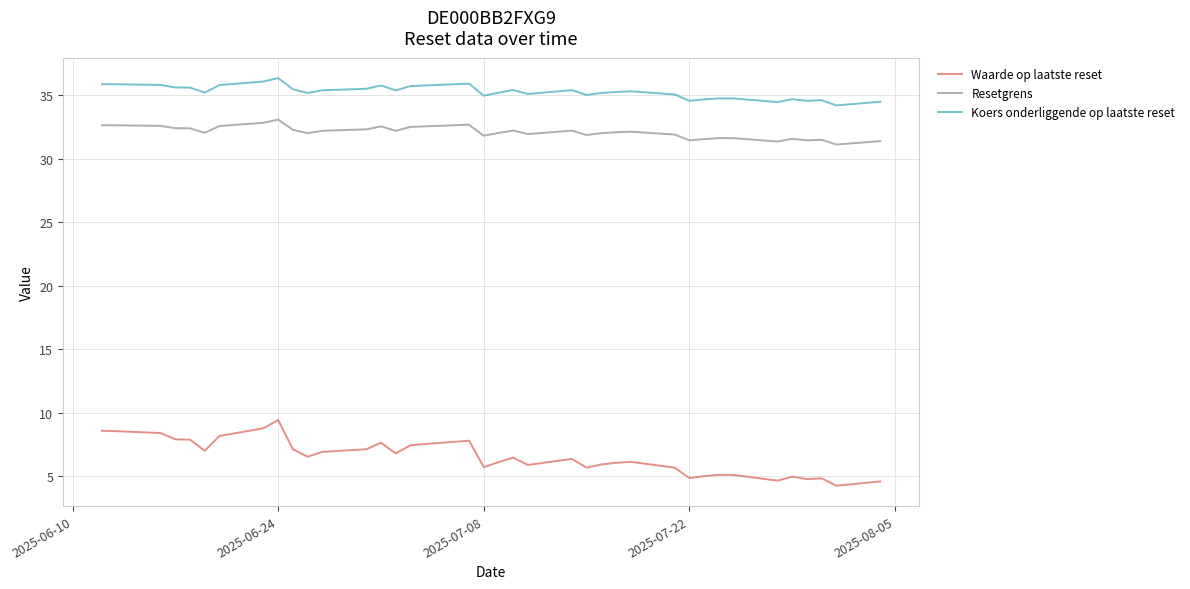

True or false: Resetgrens and Koers onderliggende op laatste reset intersect in this chart.

False